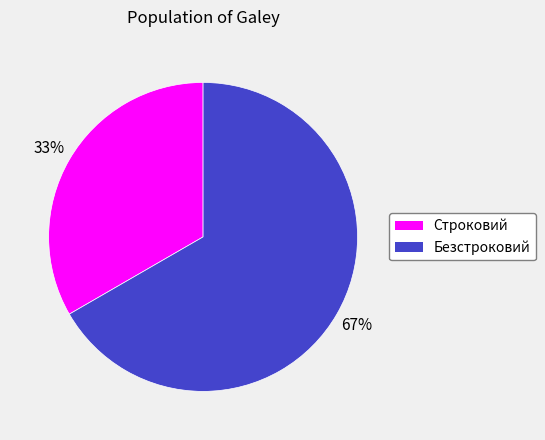

Count the number of slices in the pie.

2